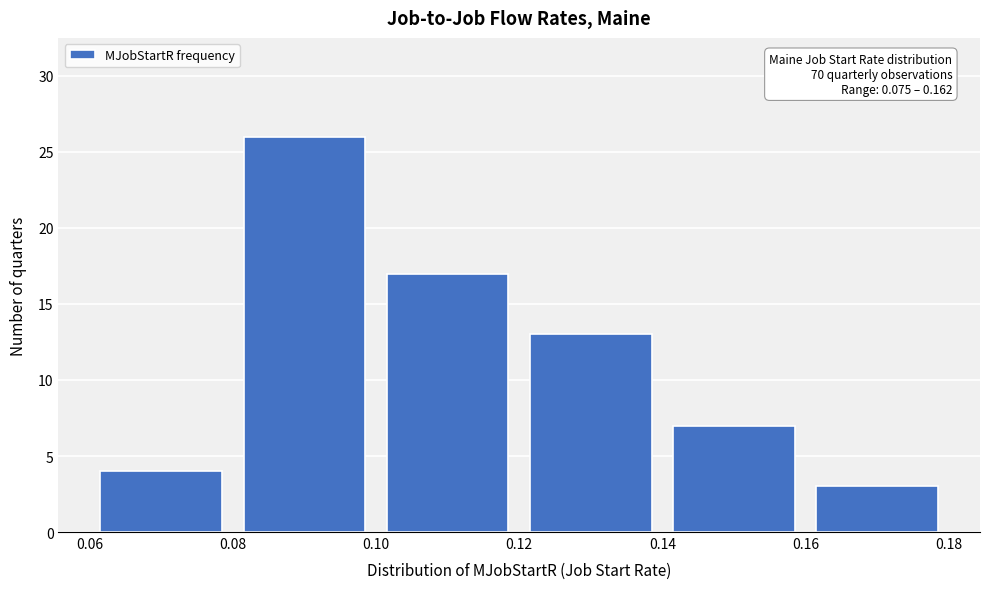

Over which range of the x-axis is the bar tallest?

0.08 to 0.10